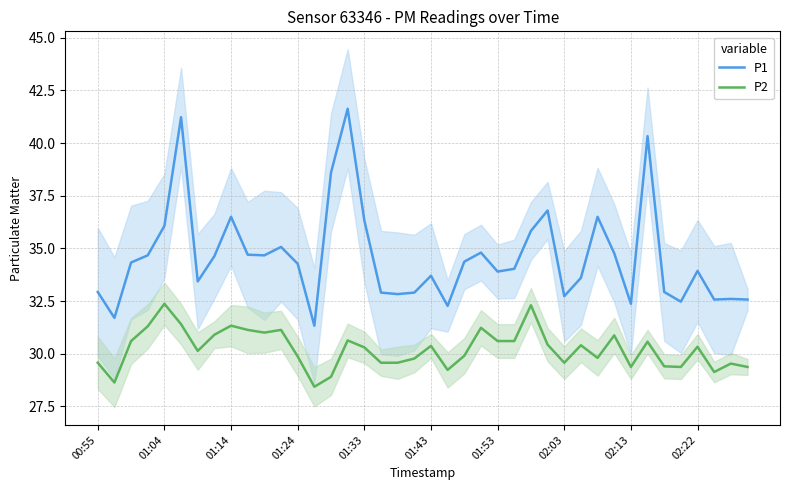

True or false: P1 has a value of 32.9 at 00:55.

True